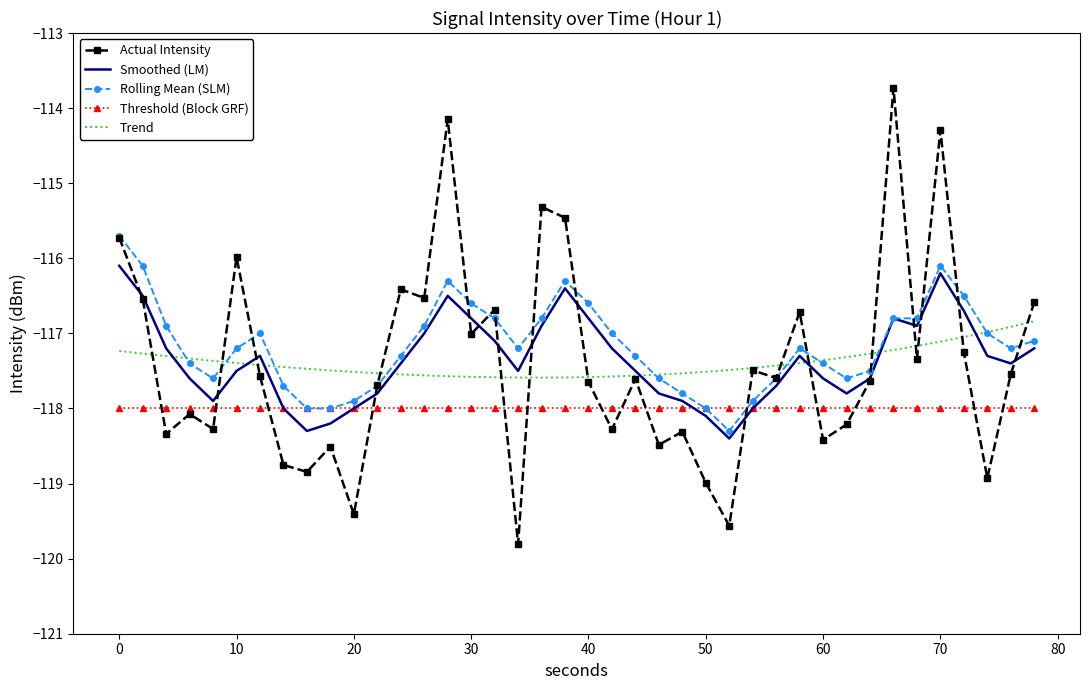

What is the average value of the Actual Intensity series?

-117.4